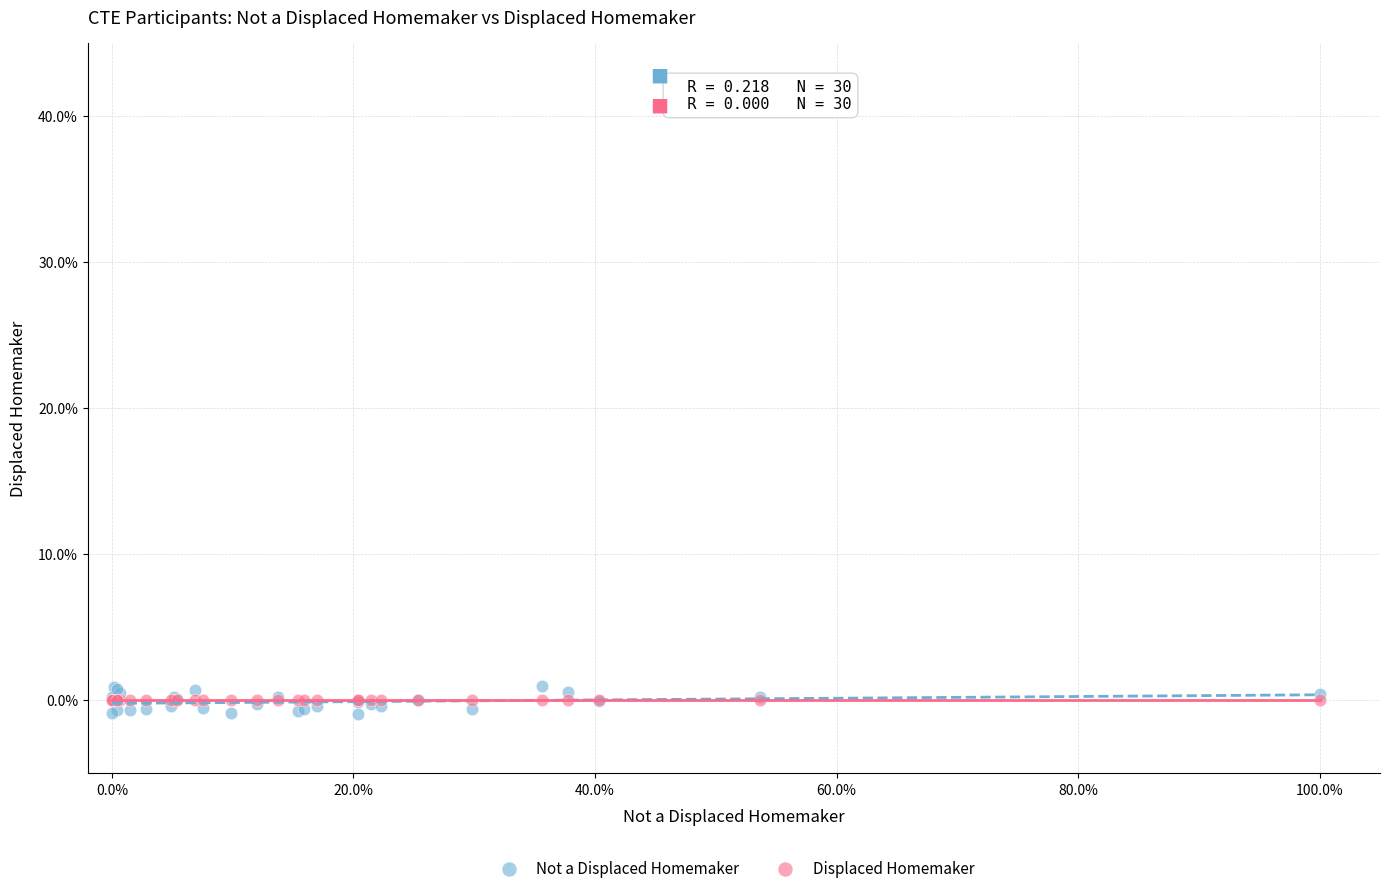

Which series reaches the maximum Y coordinate?

Not a Displaced Homemaker